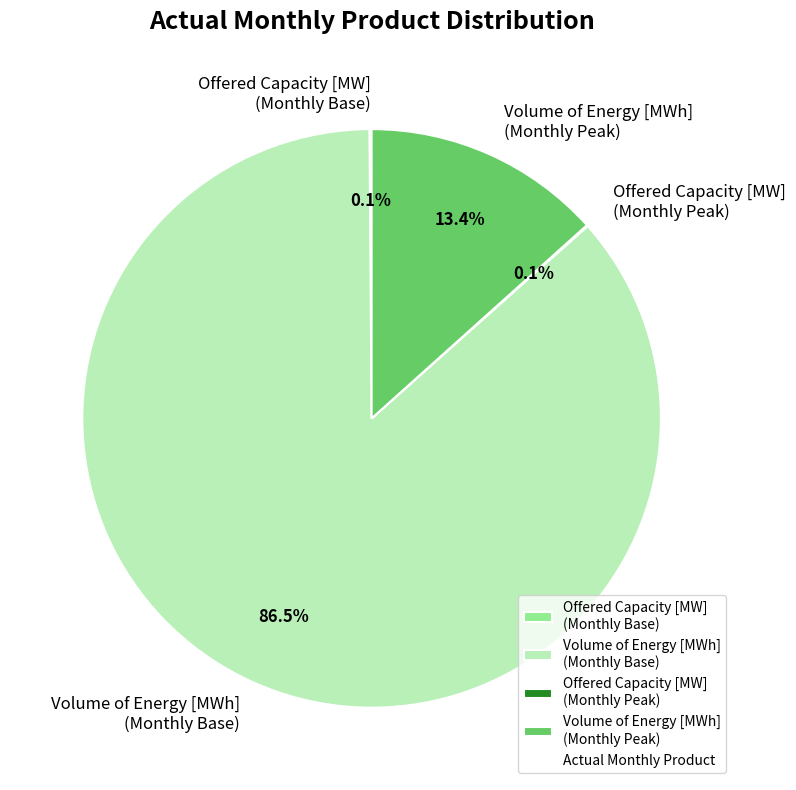

Does Volume of Energy [MWh] (Monthly Base) represent more than half of the total?

Yes